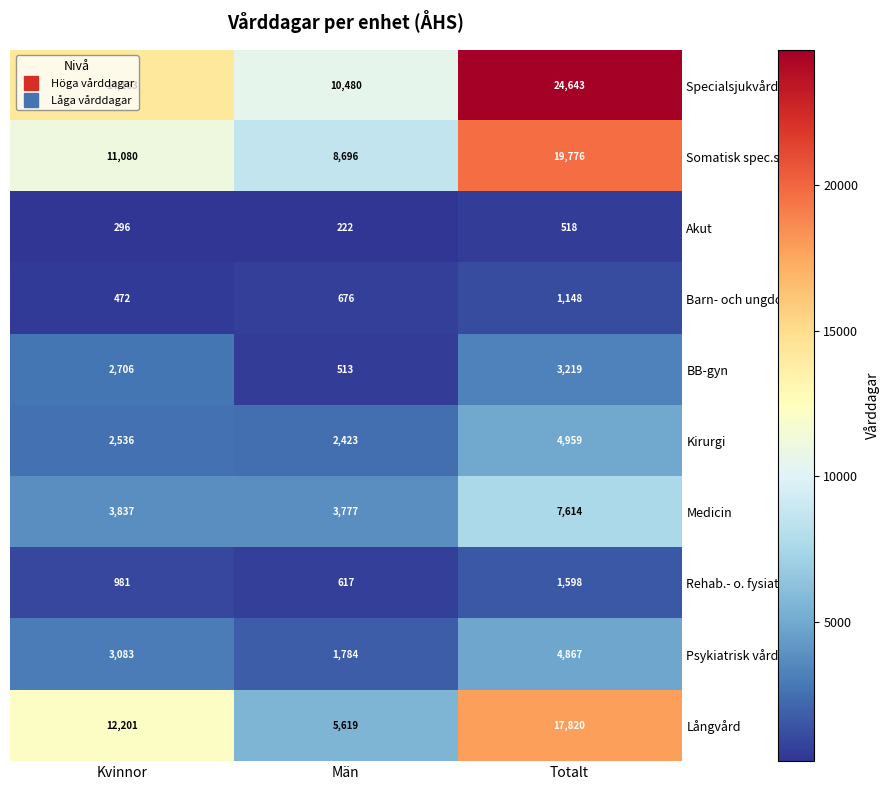

What is the difference between the maximum and minimum values in the Långvård series?

12201